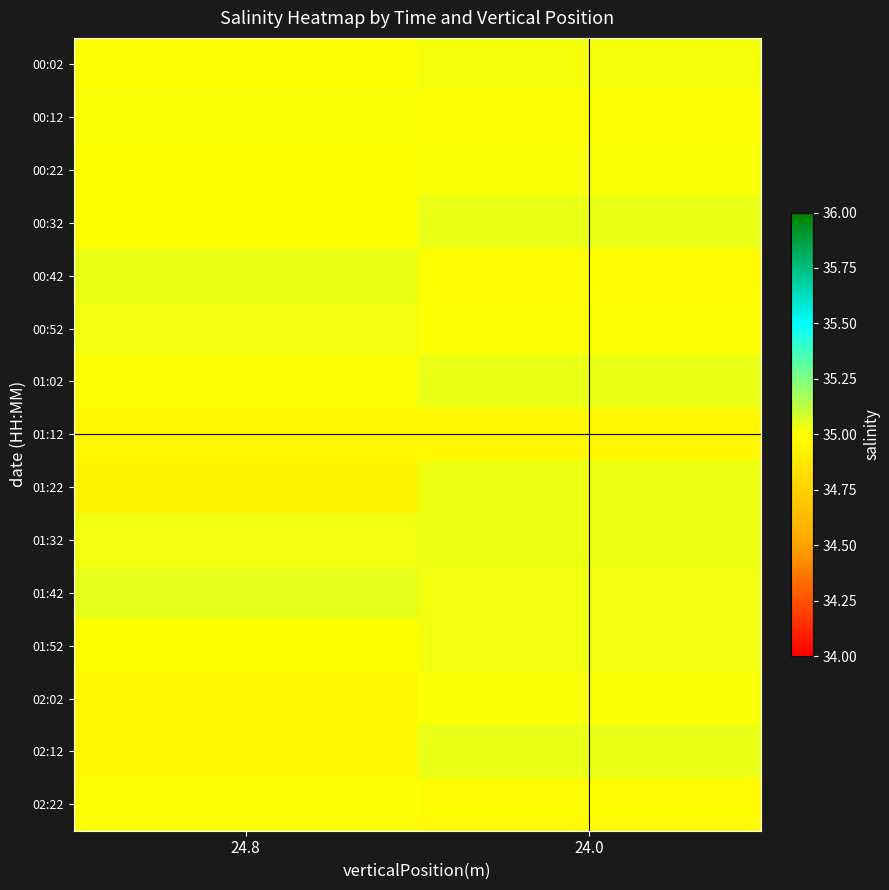

What is the maximum value shown in the chart?

35.0